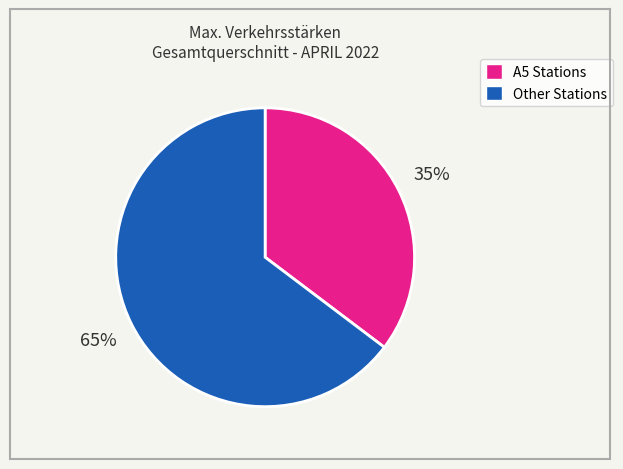

To the nearest percent, what is the average slice percentage?

50%